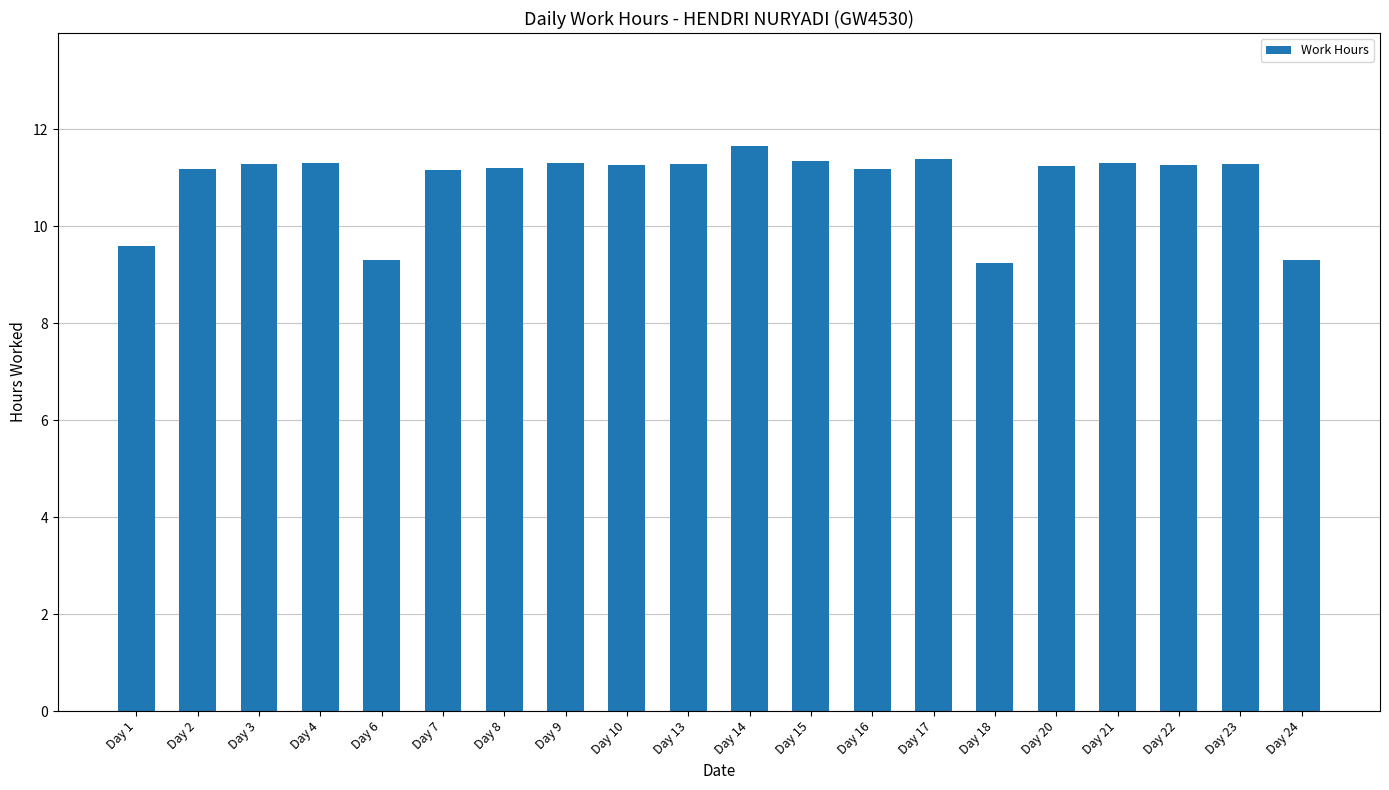

True or false: the data shows 11.3 at Day 3.

True